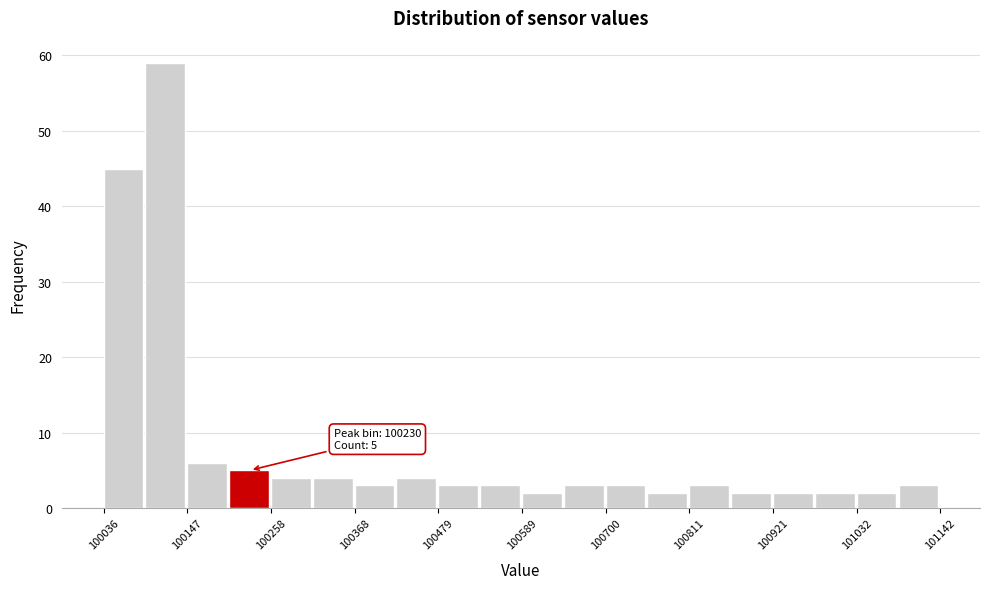

Read against the x-axis, roughly where is the centre of the tallest bar?

100120